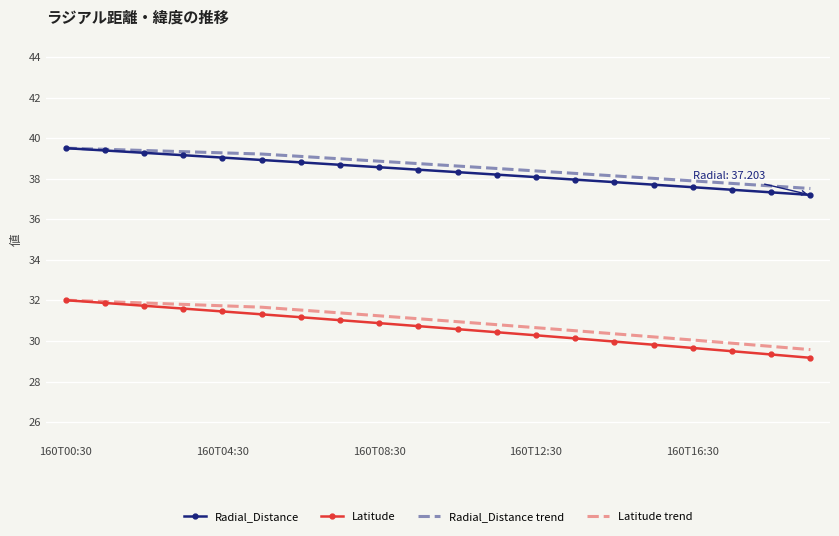

Which series has the widest spread of values?

Latitude